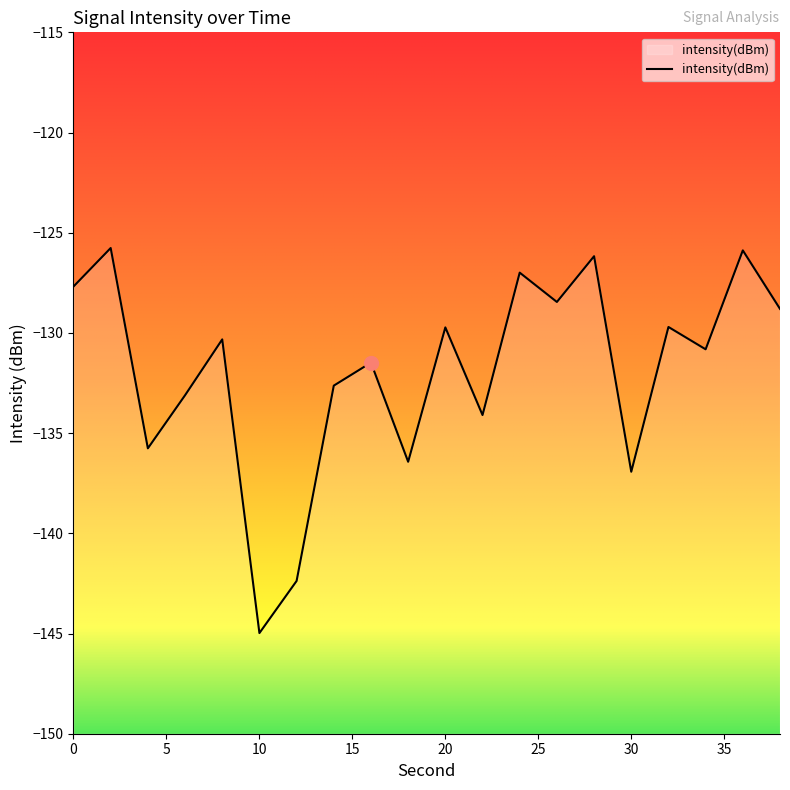

How many data points does each series have?

20